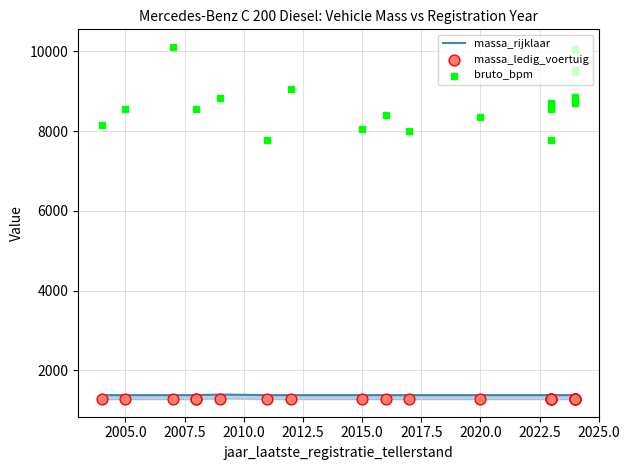

Is the value of massa_rijklaar at GXLF85 greater than the value of massa_ledig_voertuig at HGVX49?

No